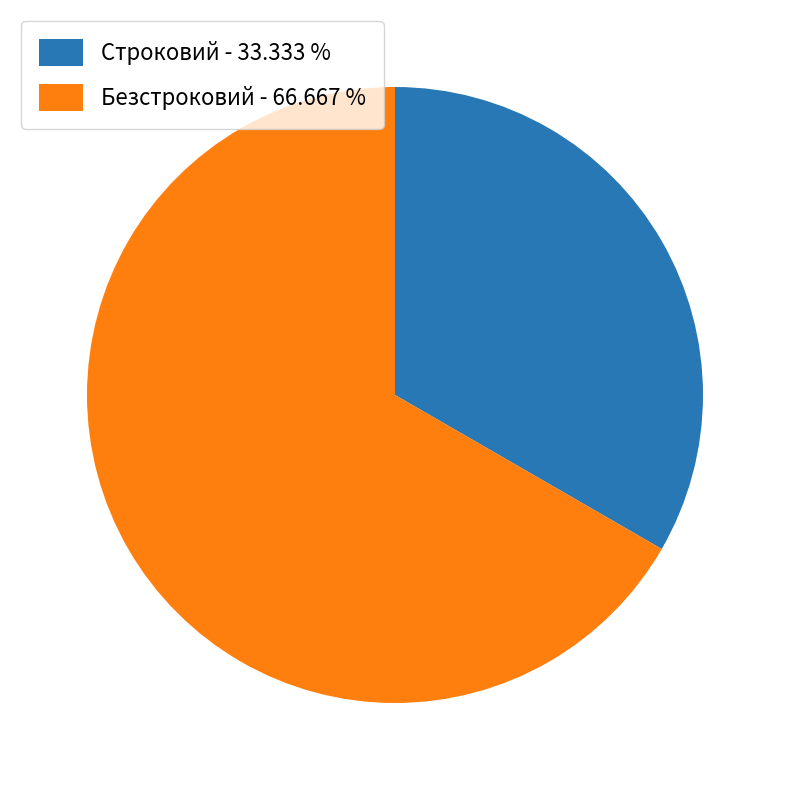

Is there any slice that represents more than half of the pie?

Yes